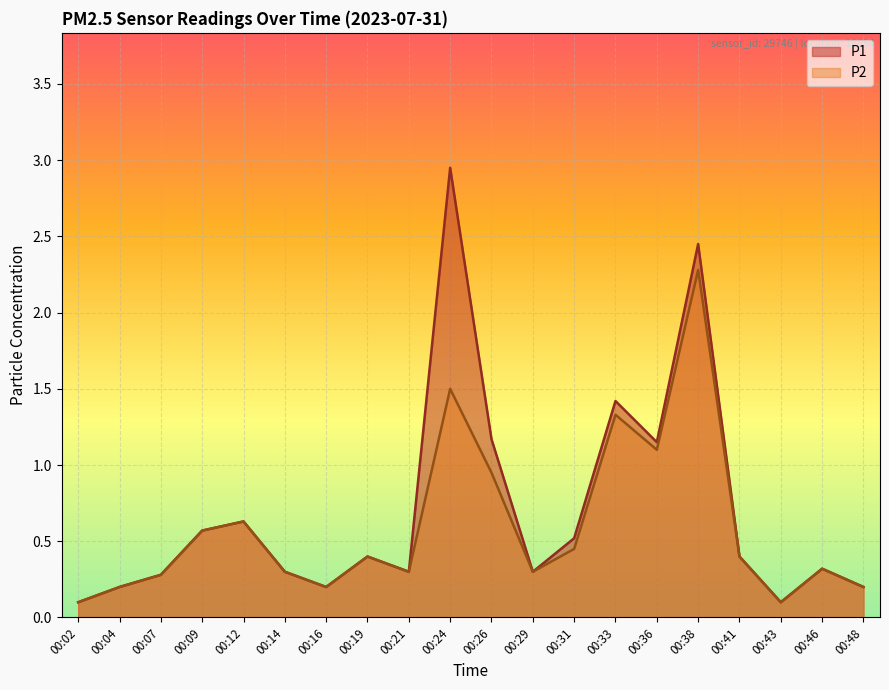

Which label corresponds to the largest value in the chart?

00:24